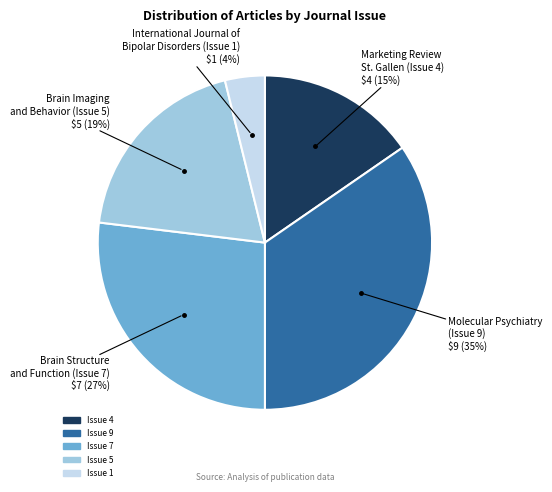

To the nearest percent, what is the difference between the largest and smallest slice percentages?

31%